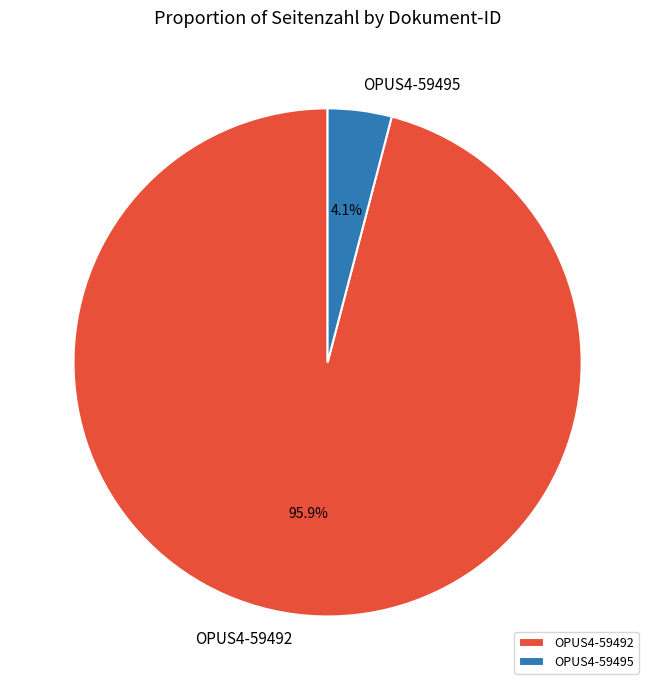

Is OPUS4-59495 the majority of the pie?

No